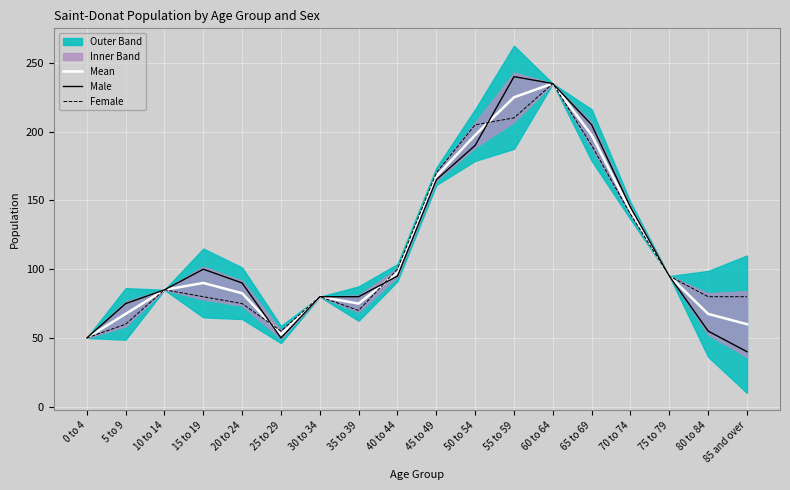

What is the value of the Male point at the 12th from the left?

240.0